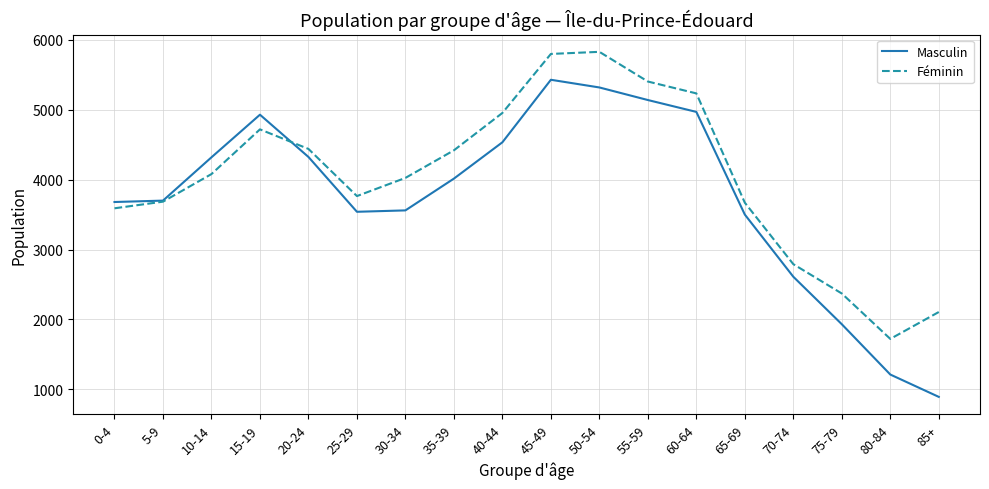

True or false: Masculin has a value of 3540 at 25-29.

True